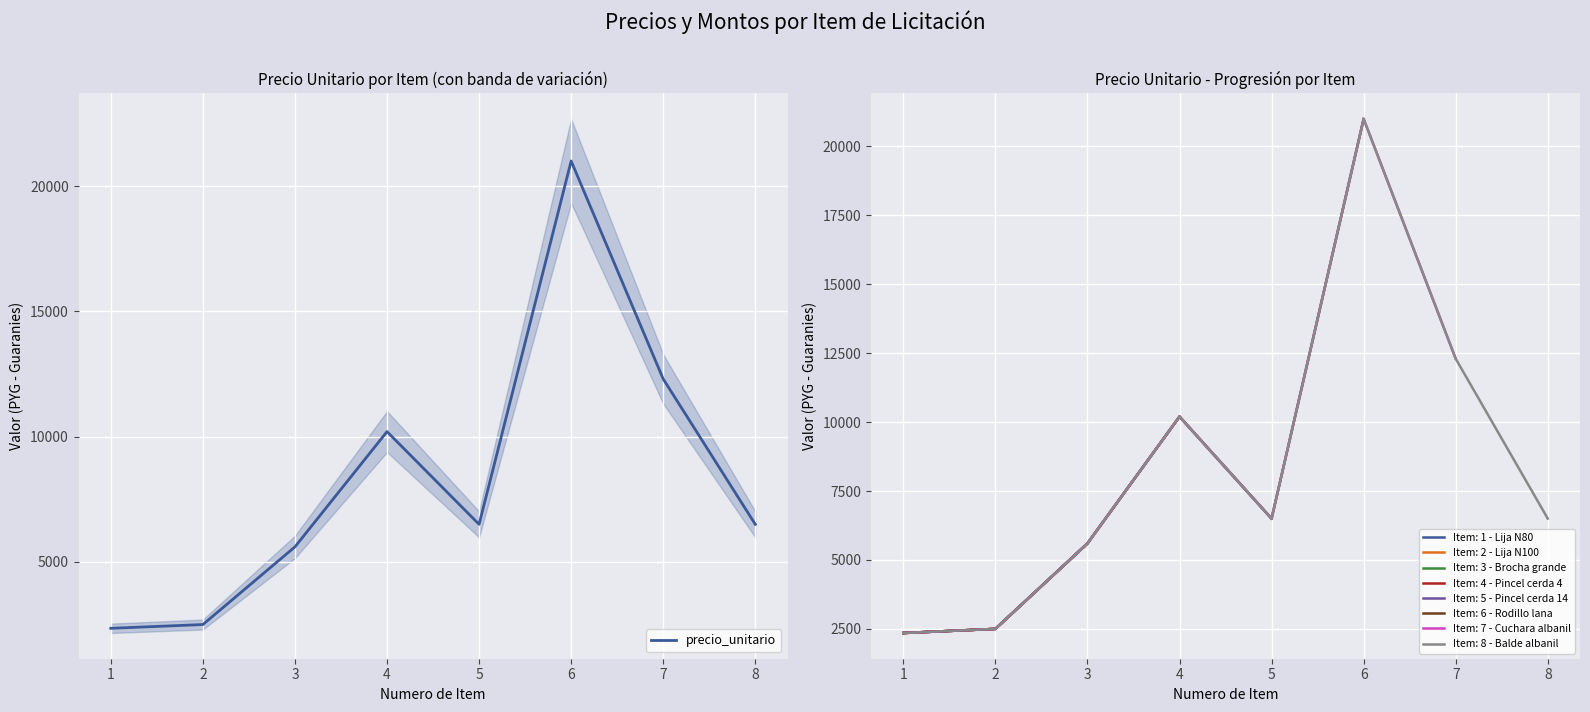

What is the highest value of the precio_unitario series?

21000